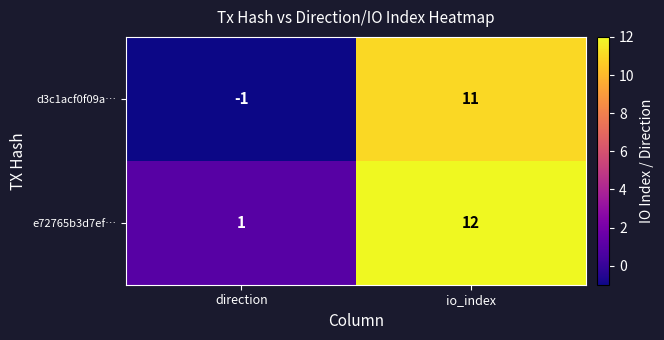

Rank the series at direction from highest to lowest value.

e72765b3d7ef…, d3c1acf0f09a…